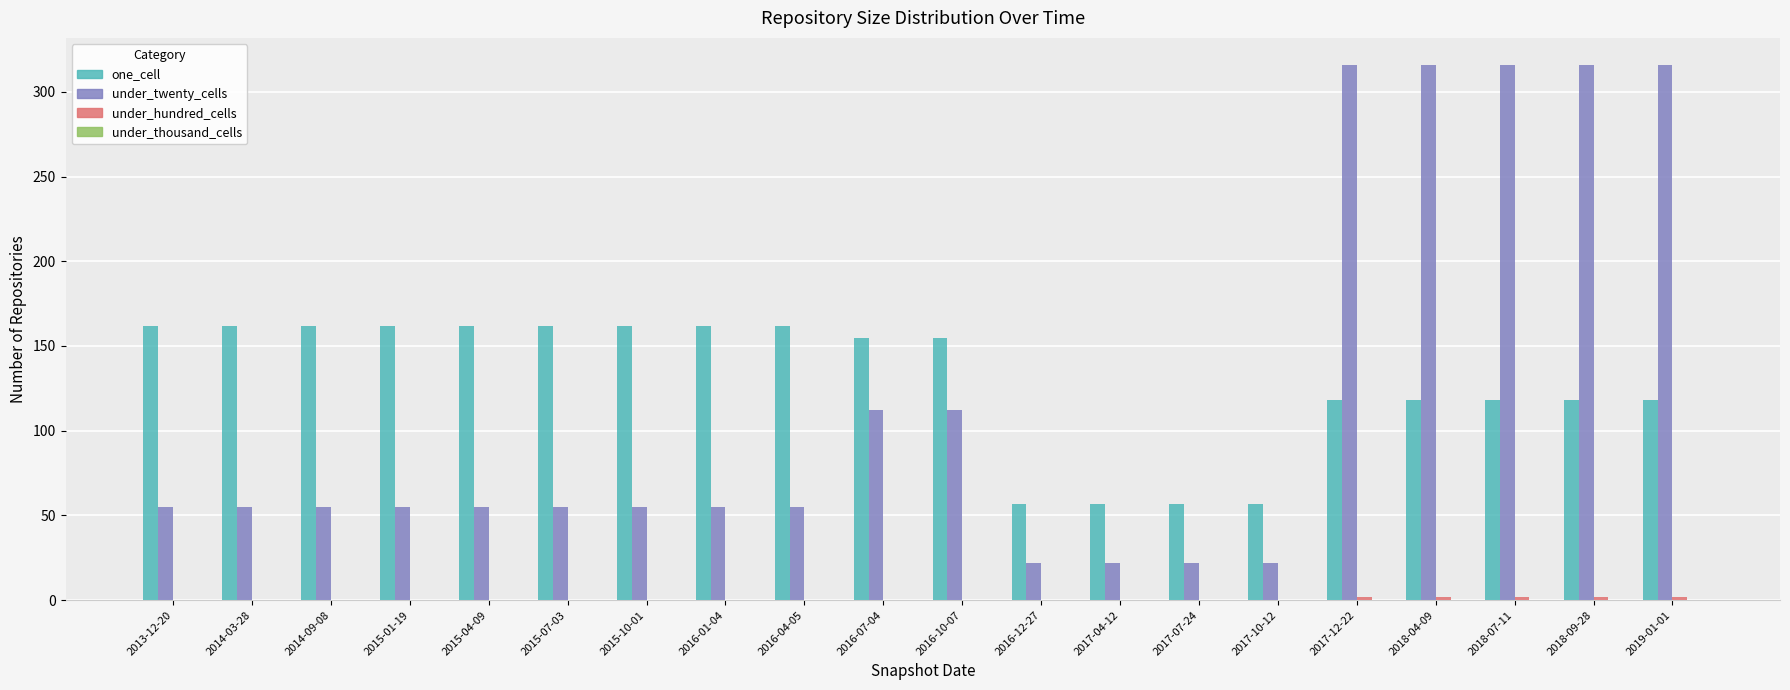

True or false: one_cell has a value of 33 at 2016-12-27.

False